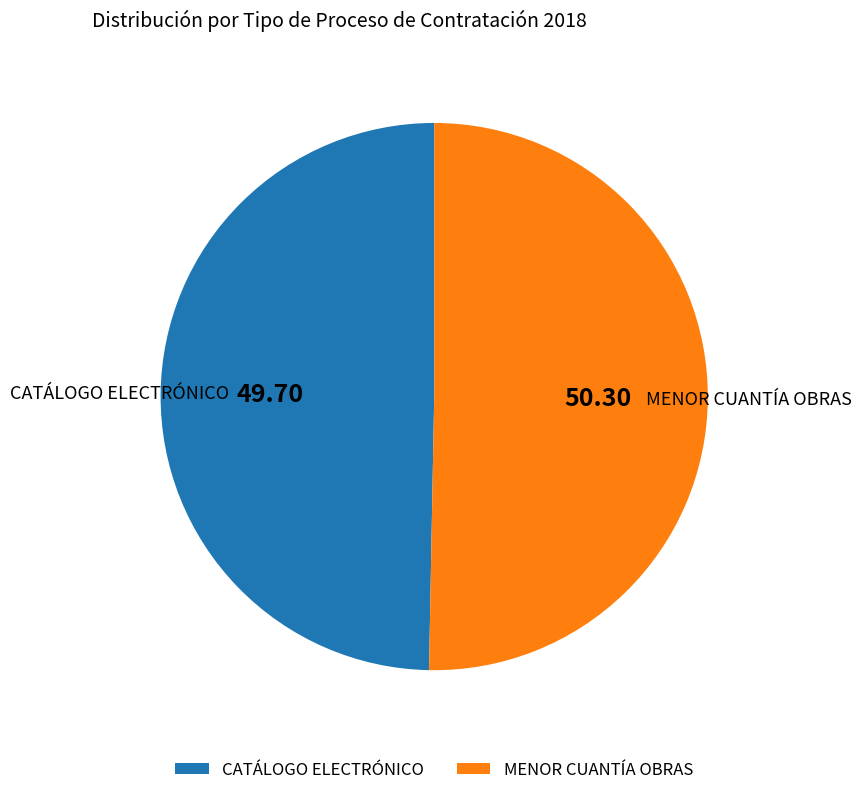

Count the number of slices in the pie.

2